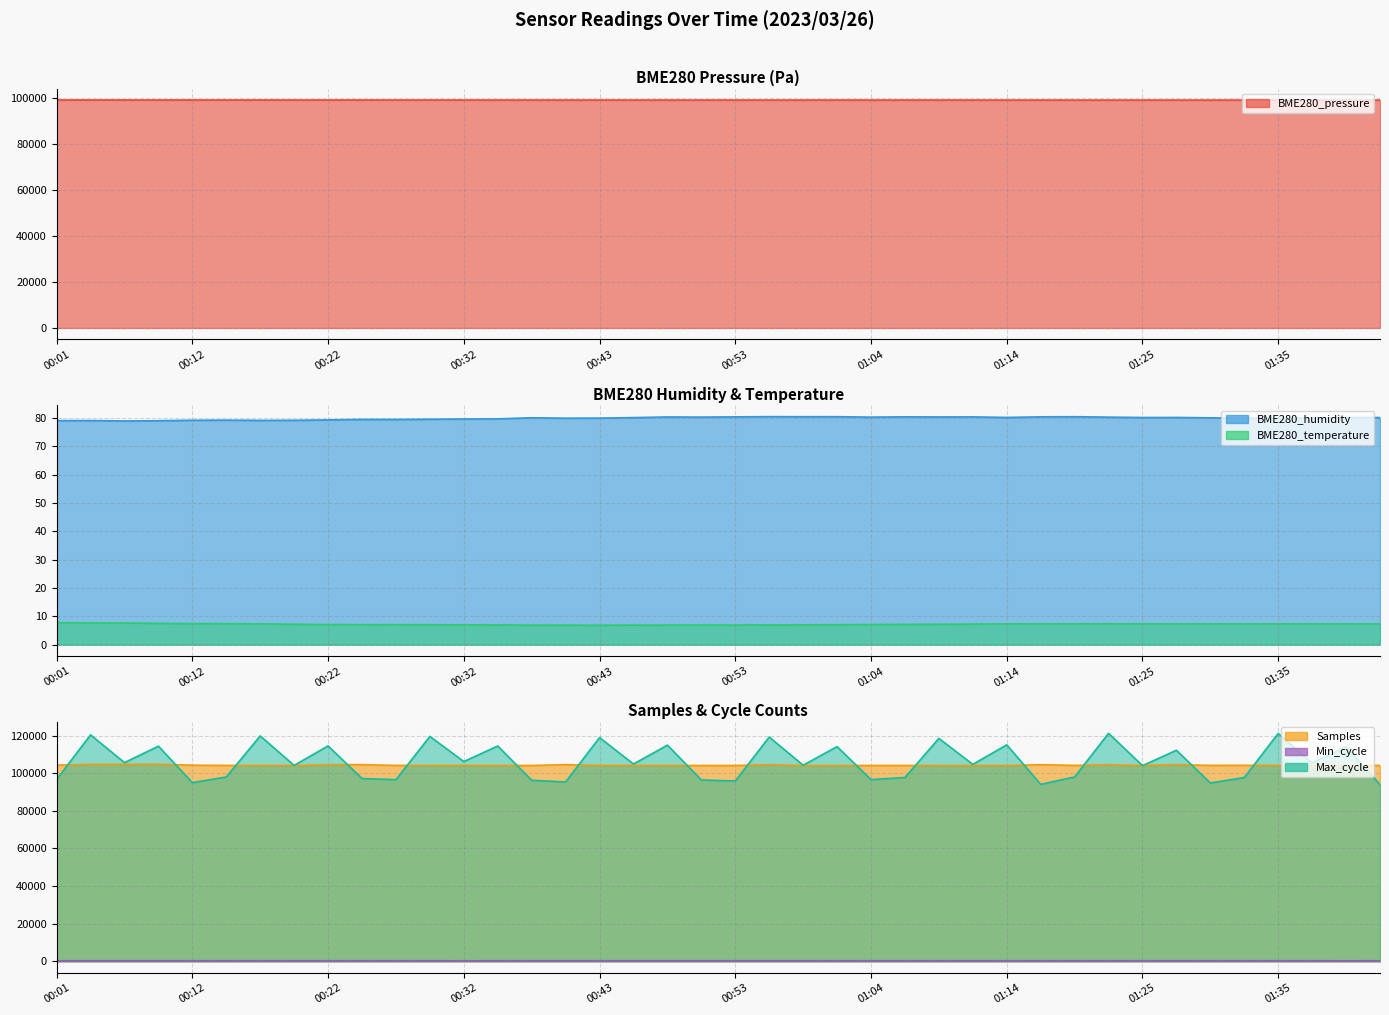

What is the average value of the Samples series?

104244.0